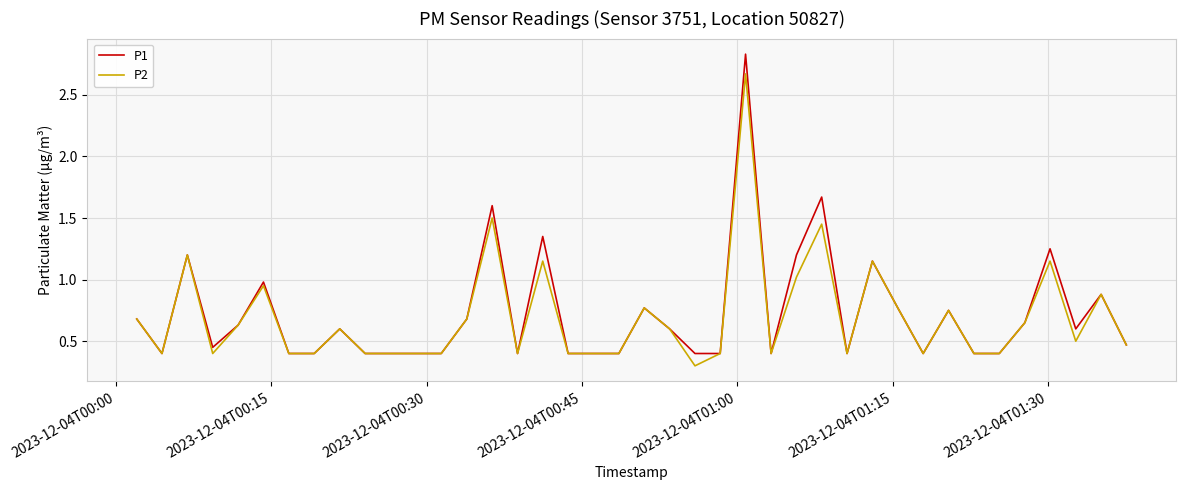

Does the chart display data point markers on the line(s)?

No